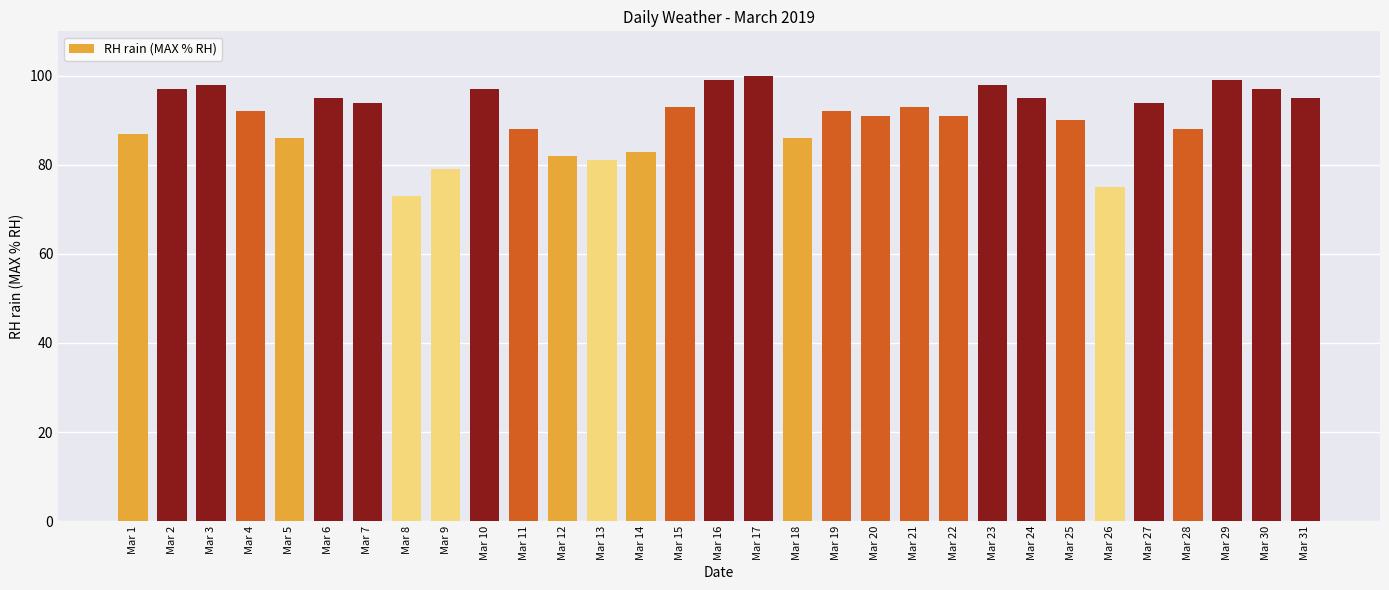

Does the chart contain stacked bars?

No